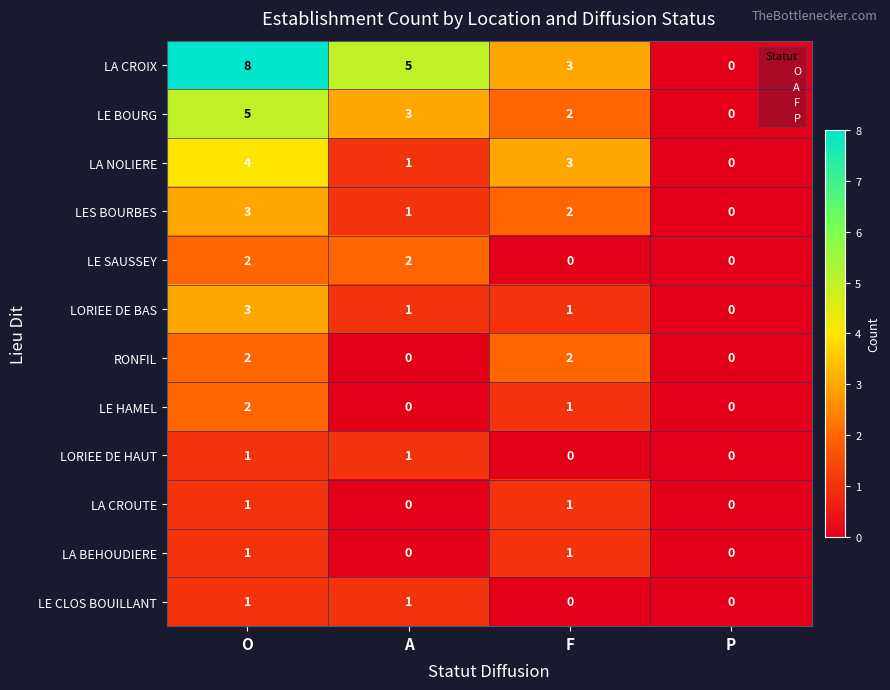

What is the spread (max minus min) of values at F?

3